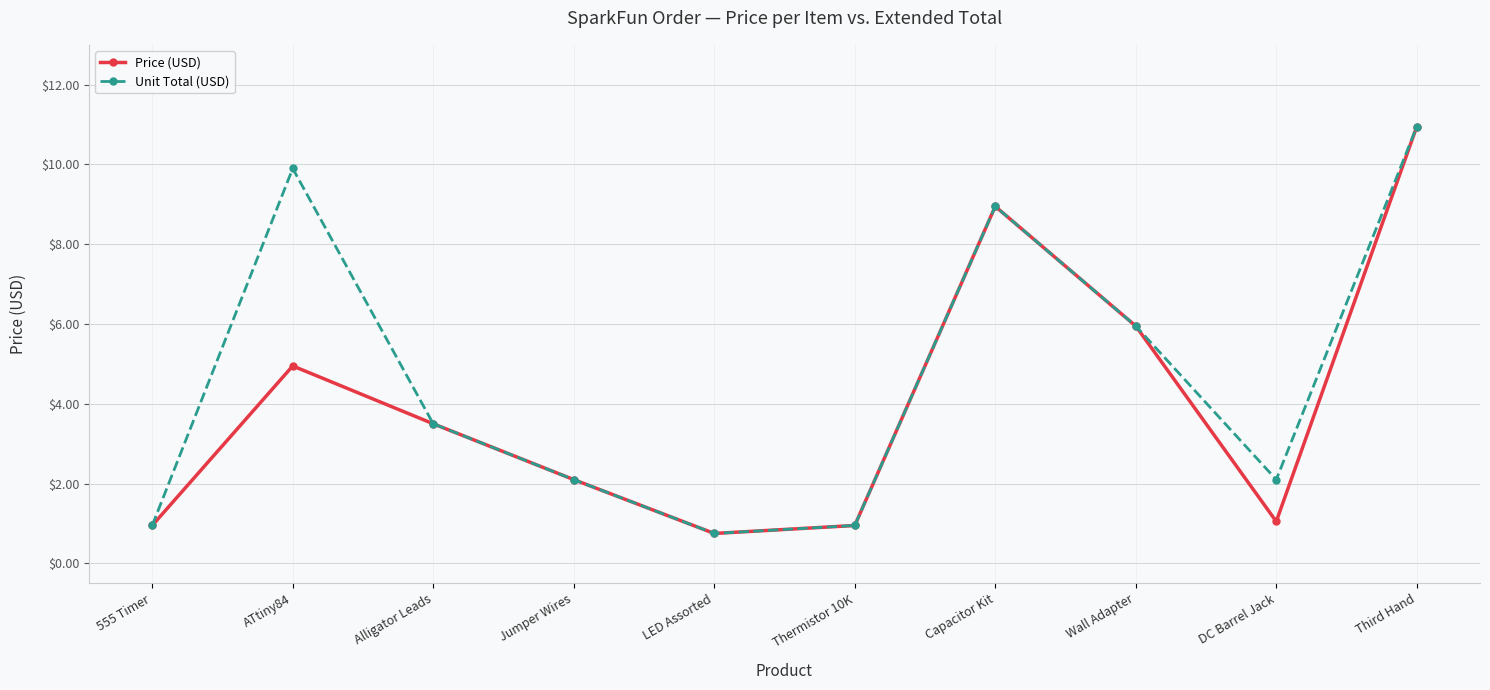

The value of Unit Total (USD) at Alligator Leads is 3.5. True or false?

True